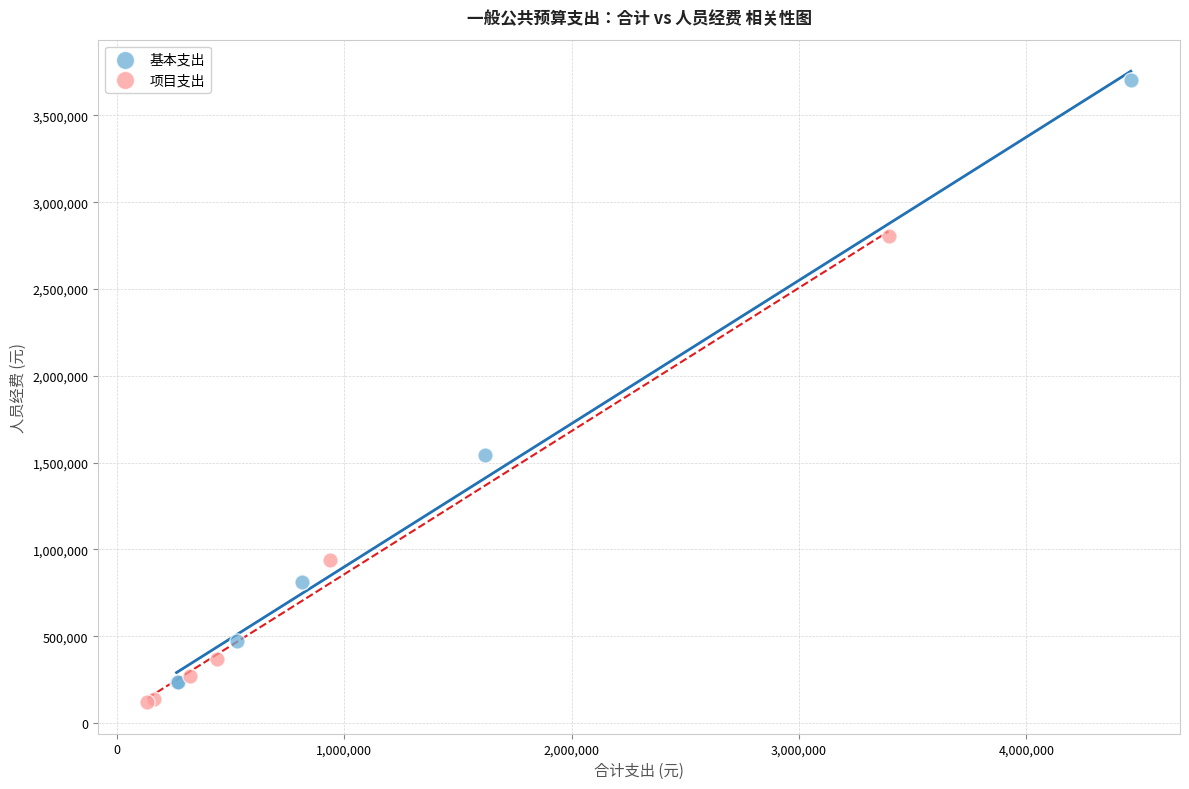

Which series contains the highest Y value?

基本支出